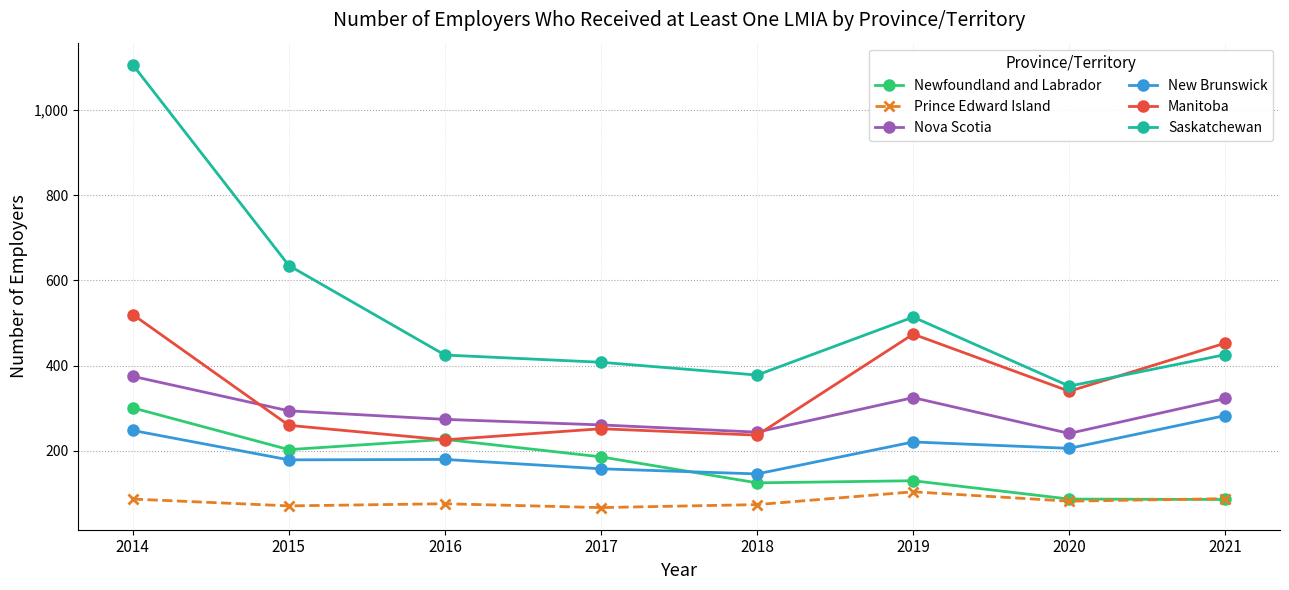

The Newfoundland and Labrador series shows 227 at 2016. True or false?

True